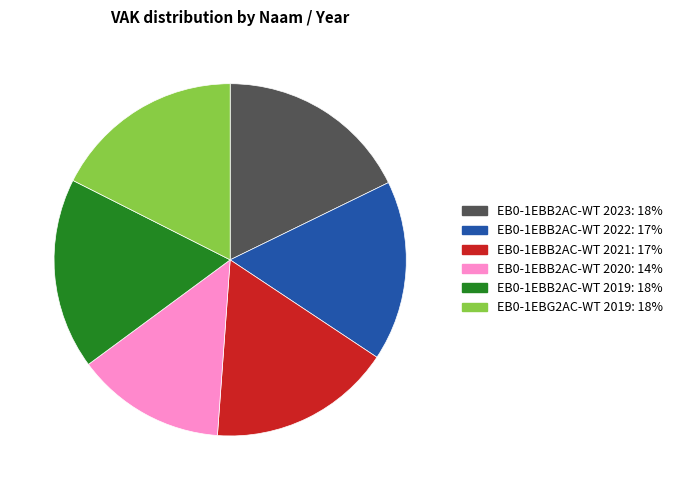

Do EB0-1EBB2AC-WT 2020 and EB0-1EBB2AC-WT 2022 together represent more than half of the pie?

No